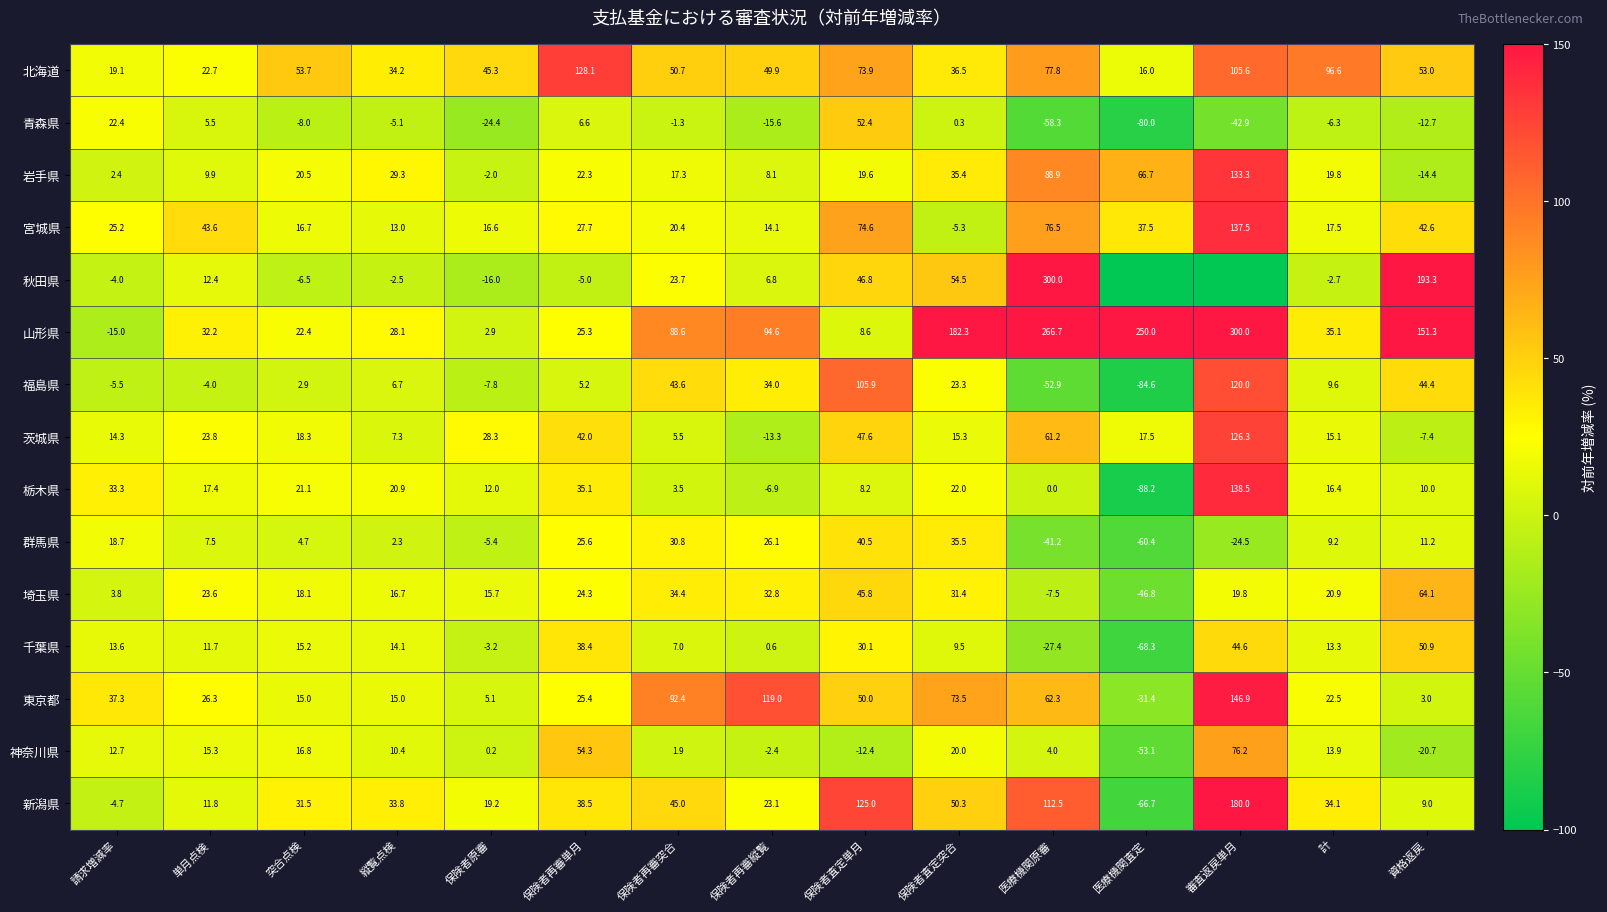

How many data points does each series have?

15